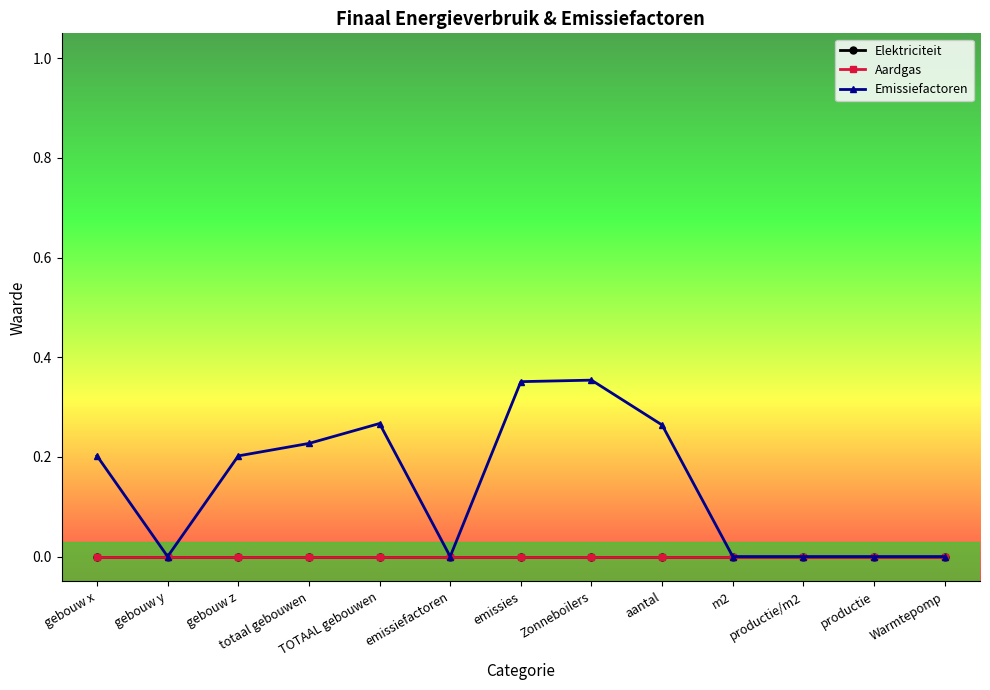

Is it true that Emissiefactoren equals 0.0 at m2?

True